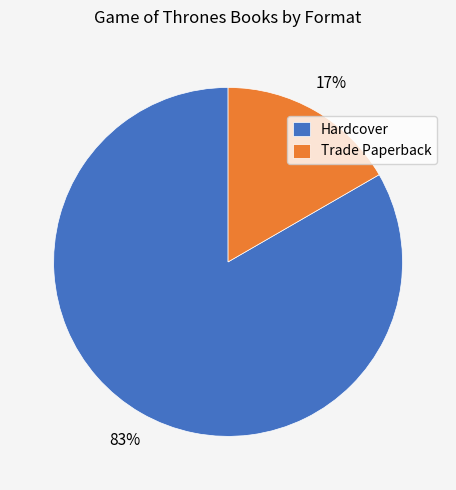

The Trade Paperback slice represents 24% of the pie. True or false?

False